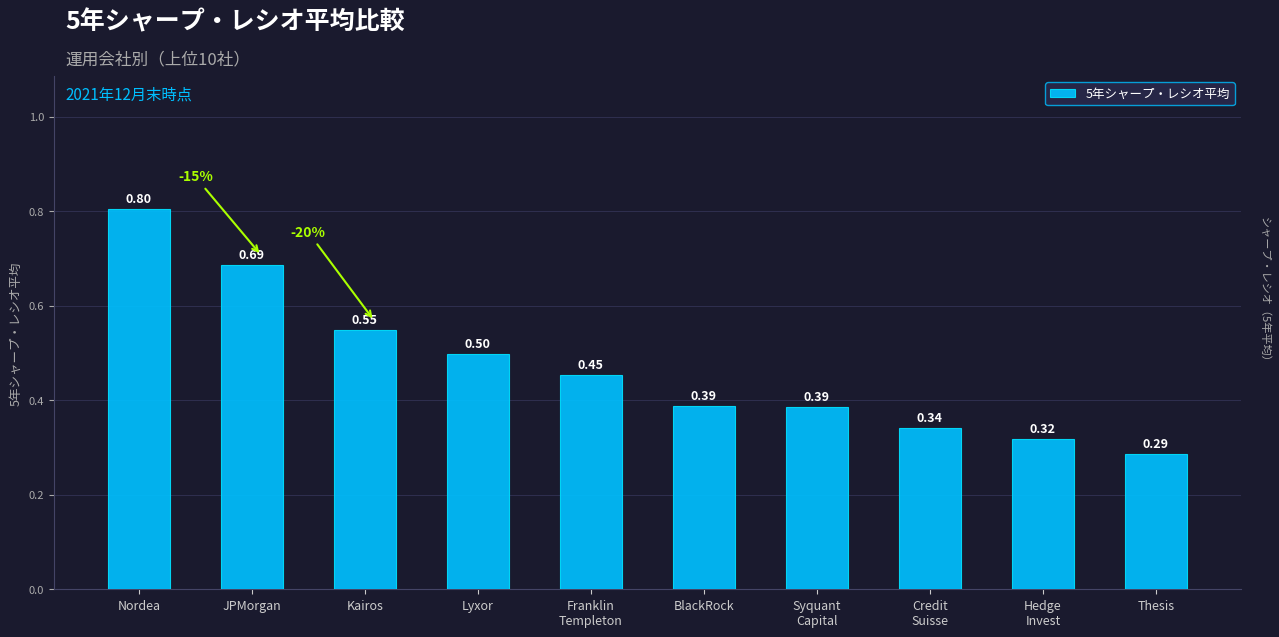

The value at BlackRock is 0.6. True or false?

False